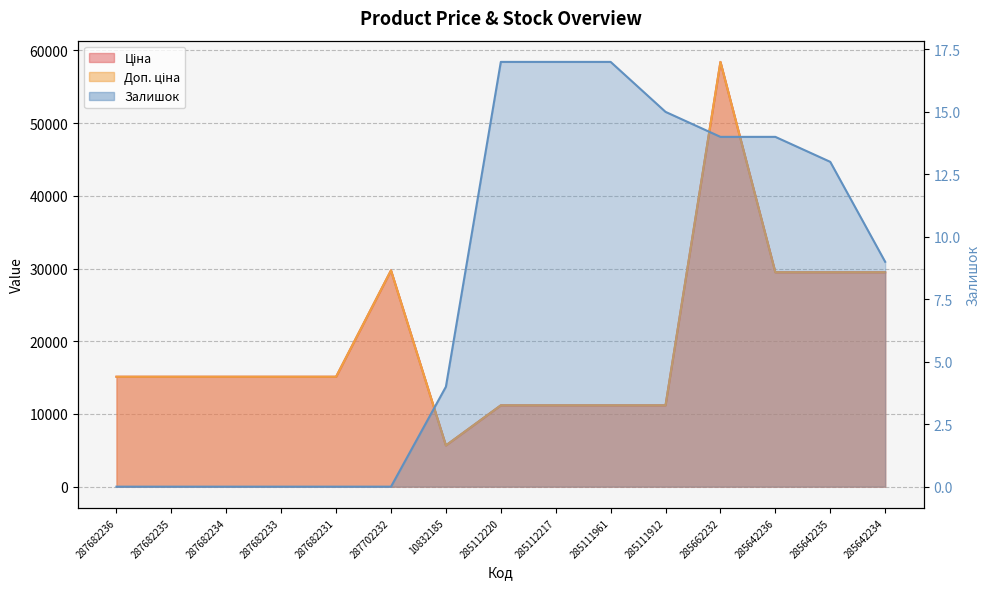

Reading left to right, transcribe all the data shown in this chart.

Ціна: 15120.0	15120.0	15120.0	15120.0	15120.0	29747.2	5673.8	11188.2	11188.2	11188.2	11188.2	58426.5	29491.5	29491.5	29491.5
Доп. ціна: 15120.0	15120.0	15120.0	15120.0	15120.0	29747.2	5673.8	11188.2	11188.2	11188.2	11188.2	58426.5	29491.5	29491.5	29491.5
Залишок: 0.0	0.0	0.0	0.0	0.0	0.0	4.0	17.0	17.0	17.0	15.0	14.0	14.0	13.0	9.0